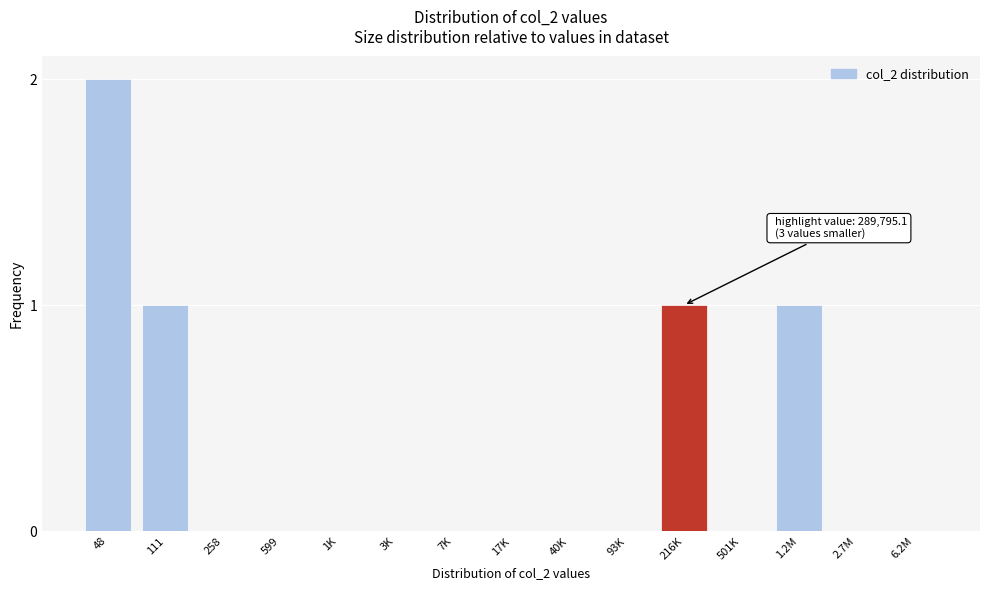

Reading left to right, what are all the values shown in this chart?

48=2	111=1	258=0	599=0	1K=0	3K=0	7K=0	17K=0	40K=0	93K=0	216K=1	501K=0	1.2M=1	2.7M=0	6.2M=0